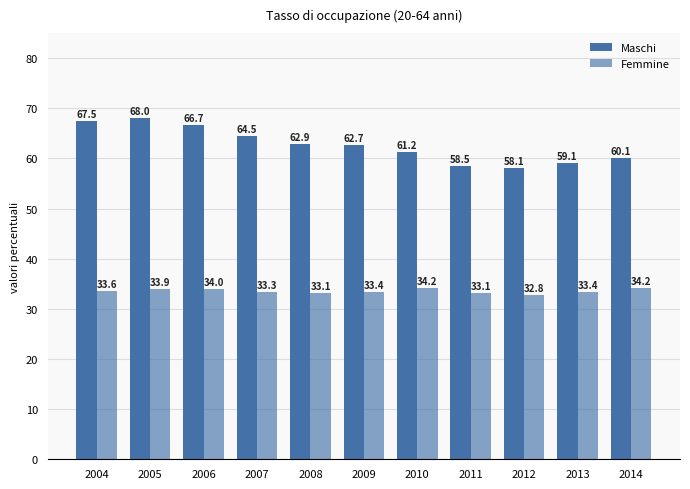

What is the maximum value for Maschi?

68.0